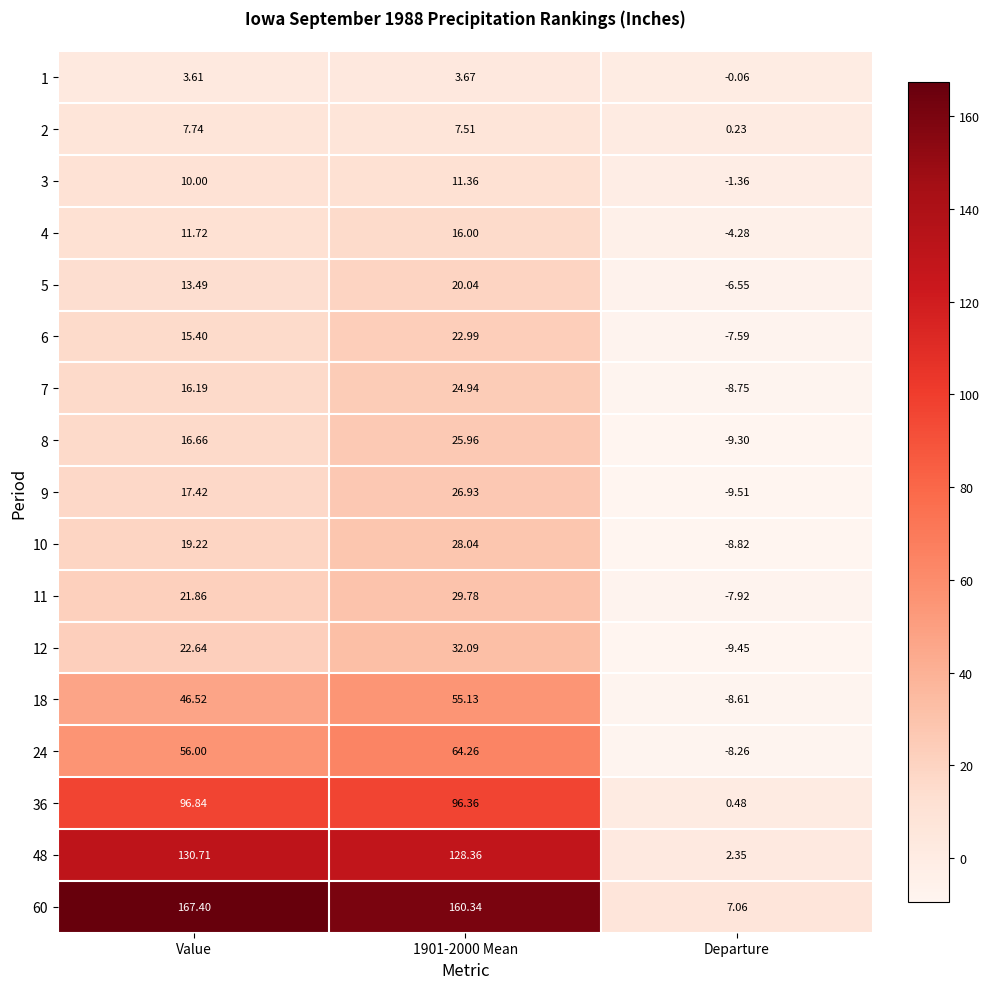

Which category has the lowest value across all series?

Departure